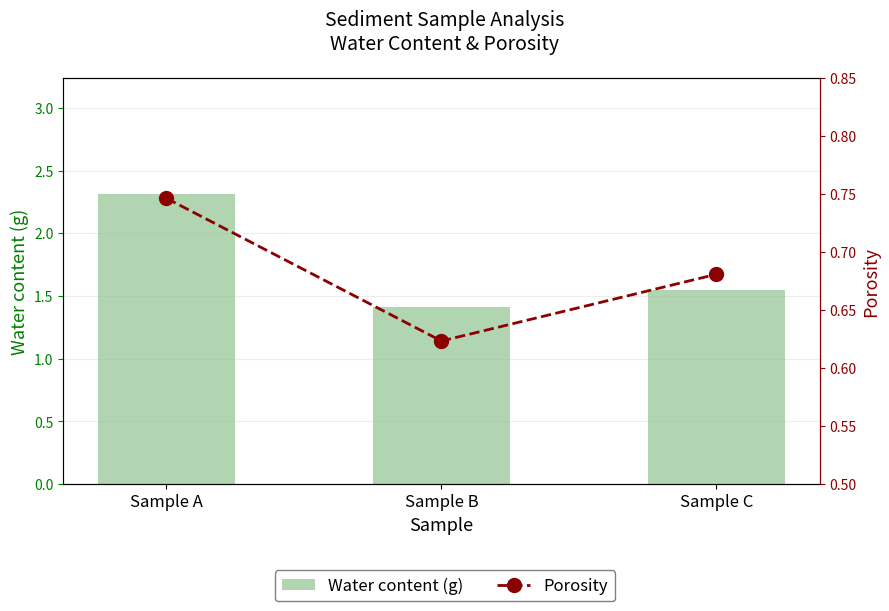

What is the difference between the maximum and second lowest values in the Porosity series?

0.1